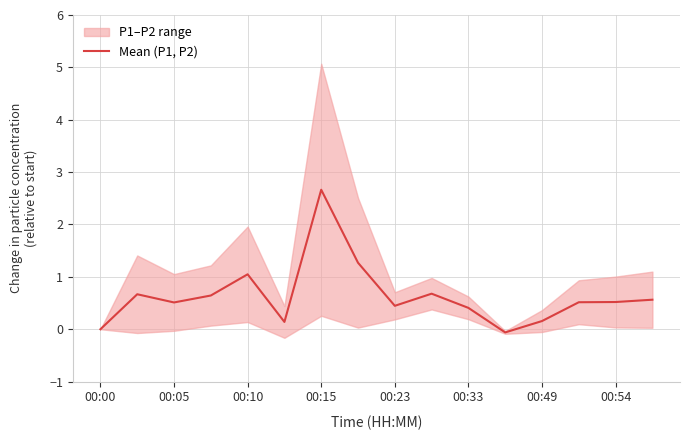

True or false: Mean (P1, P2) has a value of 0.2 at 00:49.

True